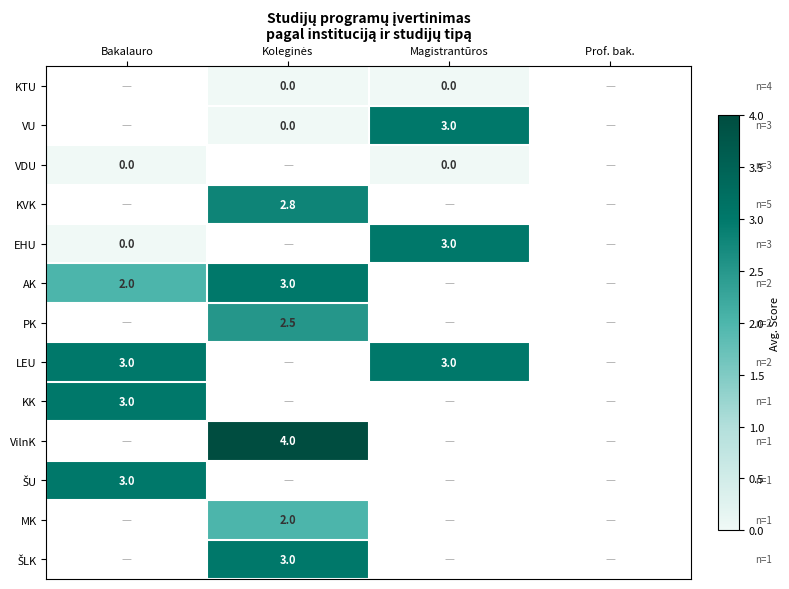

Which series changed the most between Bakalauro and Magistrantūros?

EHU